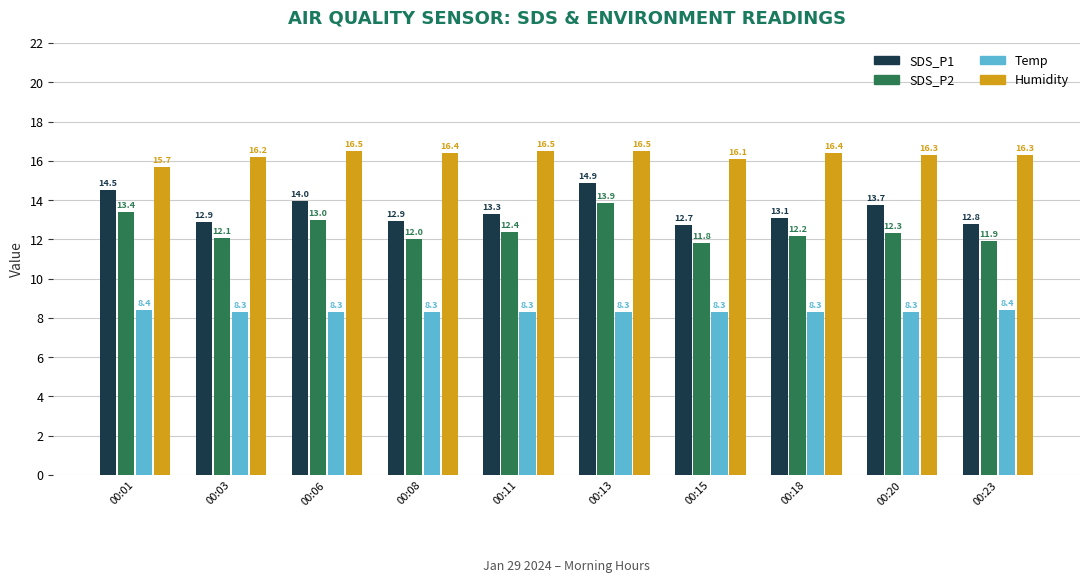

Which series changed the most between 00:03 and 00:11?

SDS_P1